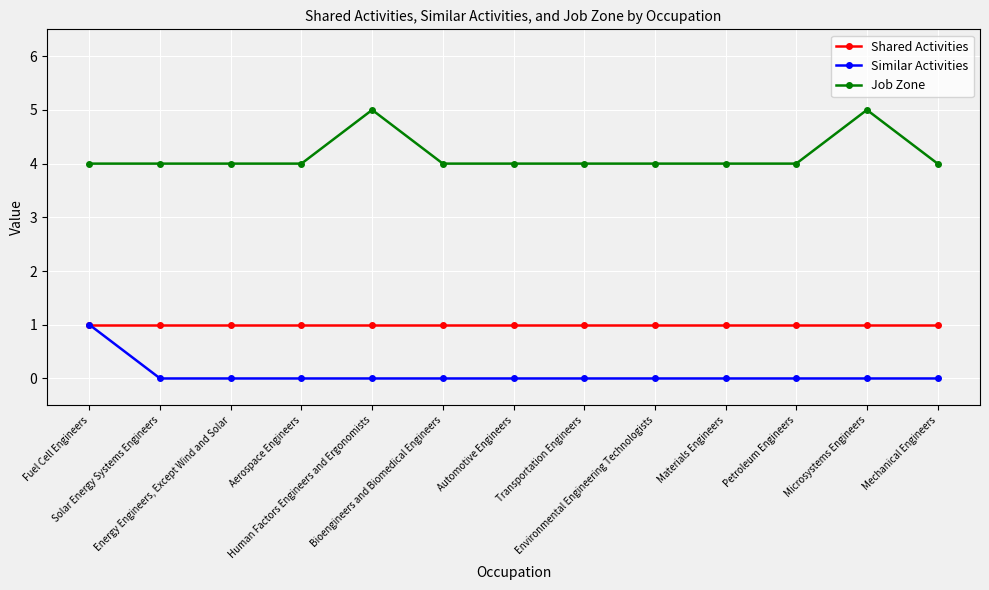

What is the label of the 12th point from the left?

Microsystems Engineers